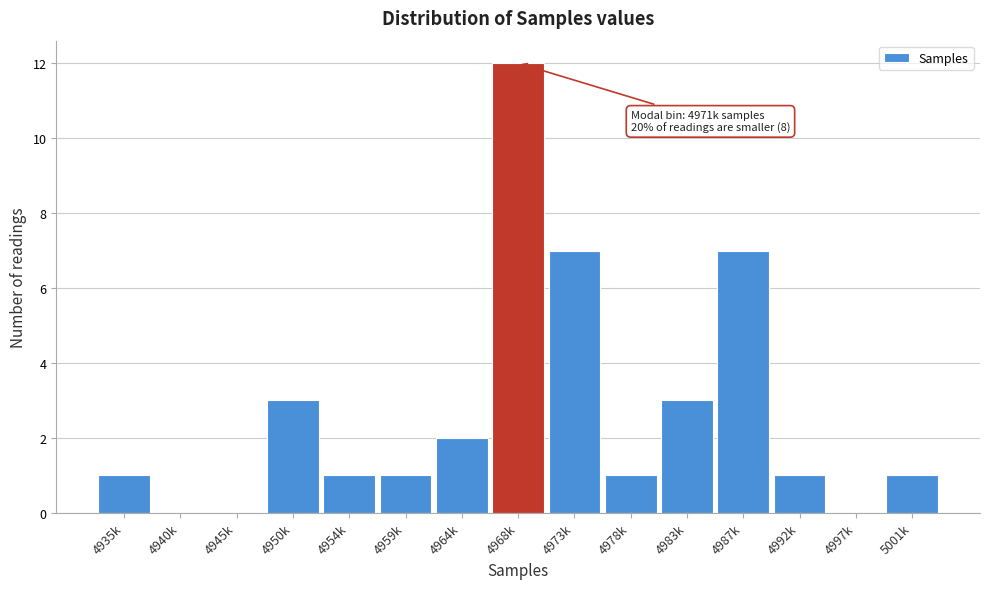

Reading left to right, transcribe all the data shown in this chart.

4935k=1	4940k=0	4945k=0	4950k=3	4954k=1	4959k=1	4964k=2	4968k=12	4973k=7	4978k=1	4983k=3	4987k=7	4992k=1	4997k=0	5001k=1